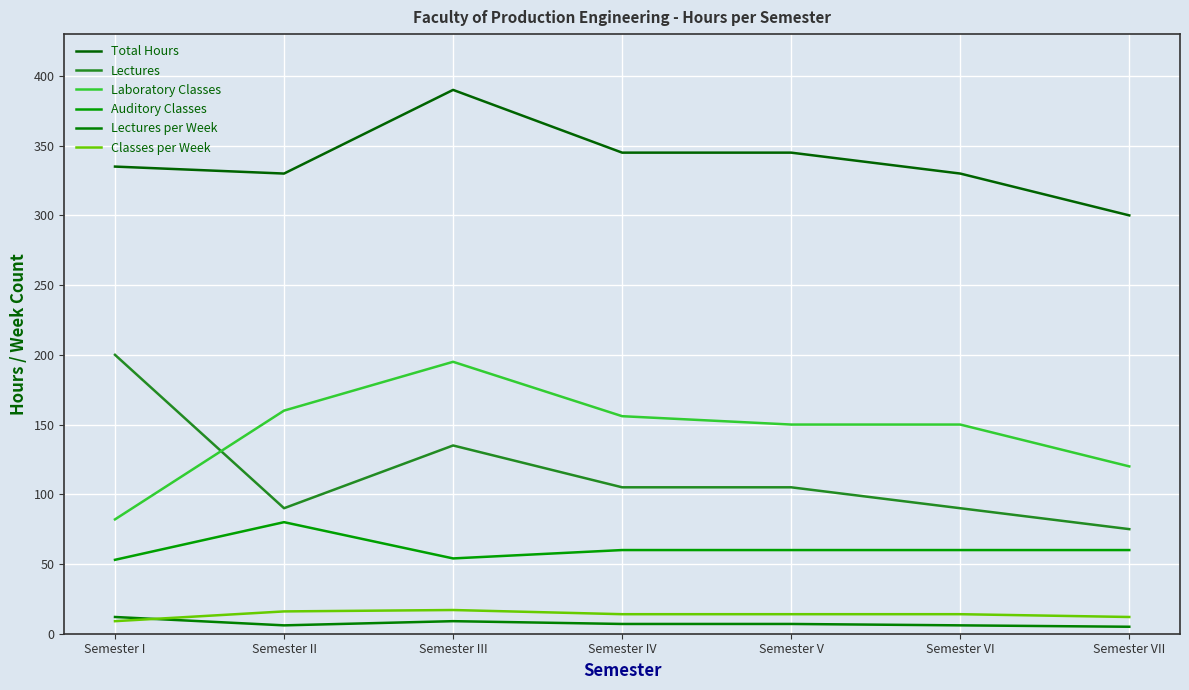

What is the sum of all Classes per Week values?

96